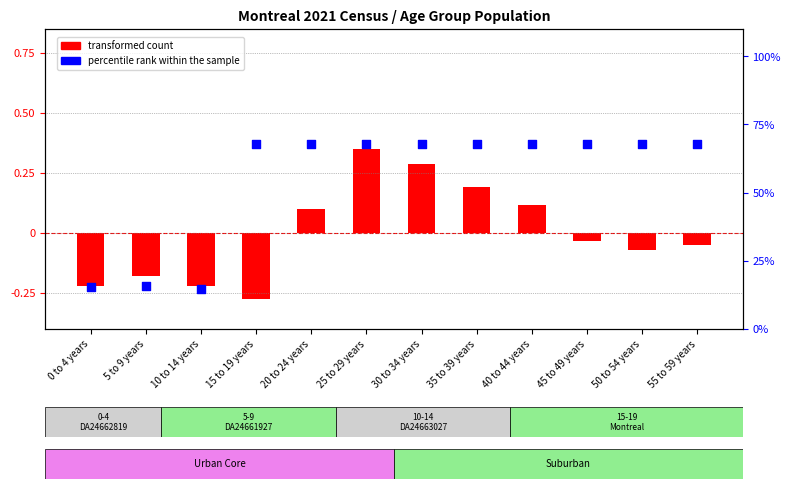

At which category is the sum across all series the highest?

25 to 29 years